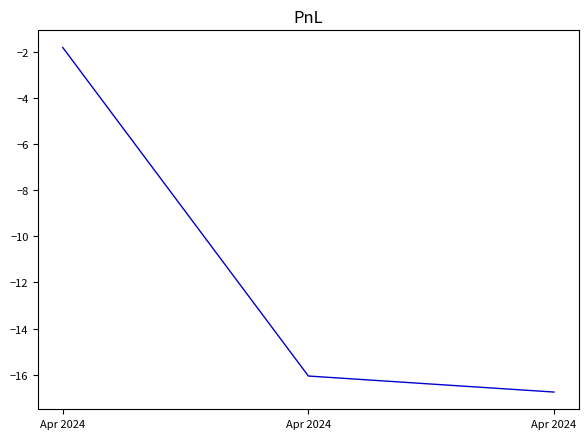

What is the sum of all values?

-34.6